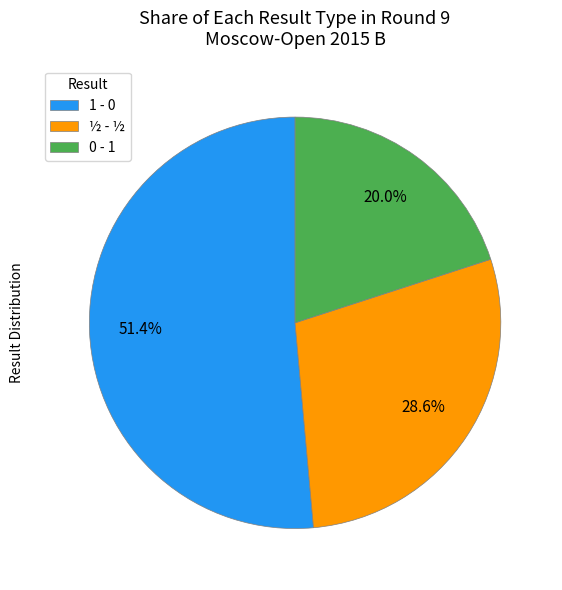

Combined, what portion of the pie is 0 - 1 and 1 - 0?

71.4%